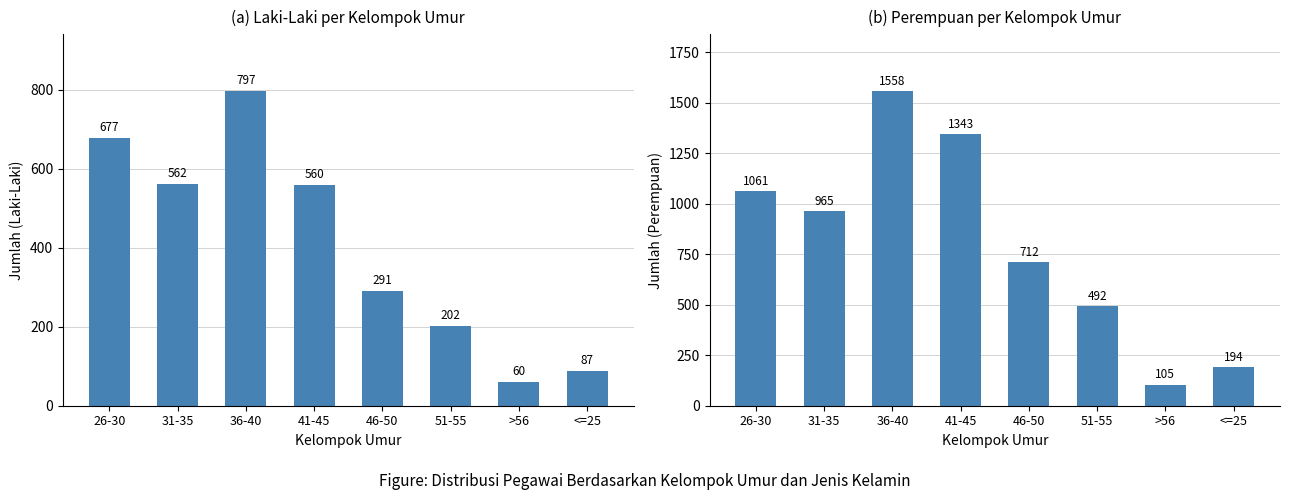

Reading left to right, transcribe all the data shown in this chart.

LAKI-LAKI: 677	562	797	560	291	202	60	87
PEREMPUAN: 1061	965	1558	1343	712	492	105	194